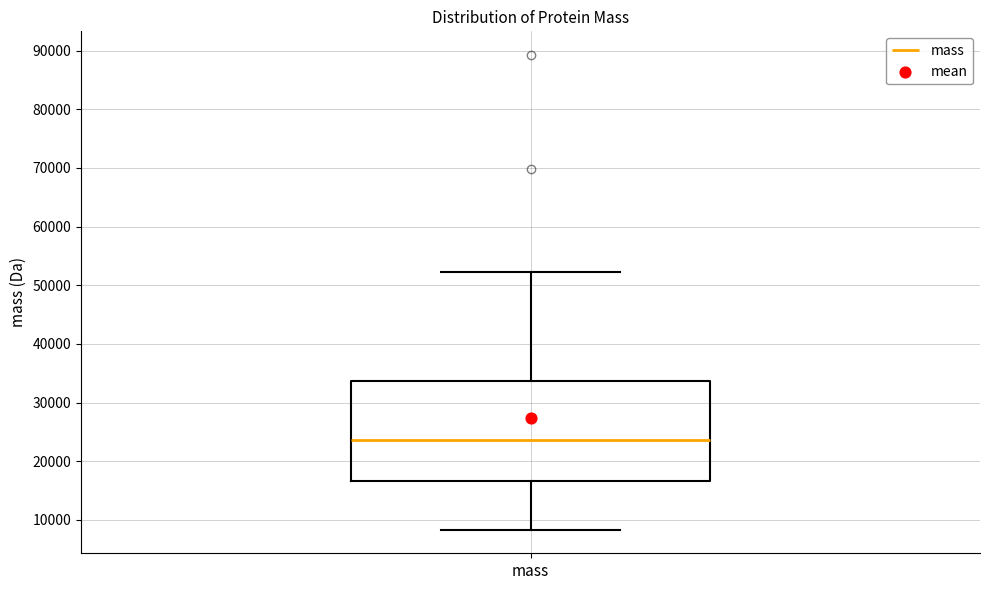

Where does the lower whisker of the box for mass end on the y-axis? The values are not printed on the chart, so give them approximately, as read against the axis.

8000